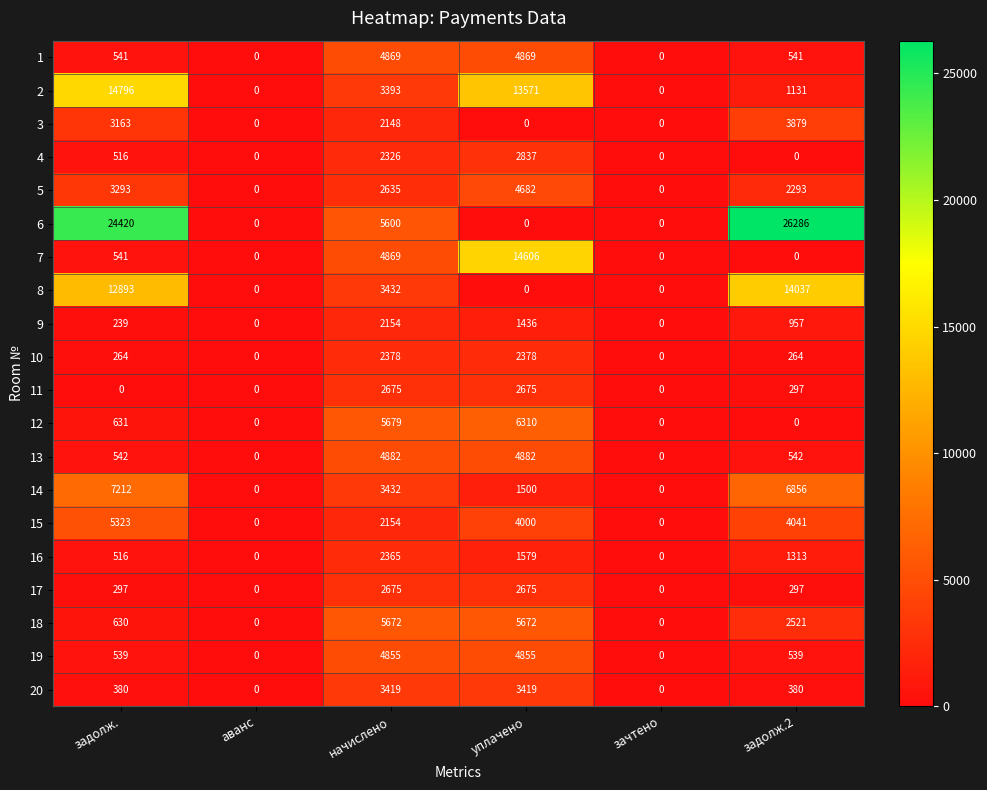

True or false: 7 has a value of 0 at задолж.2.

True